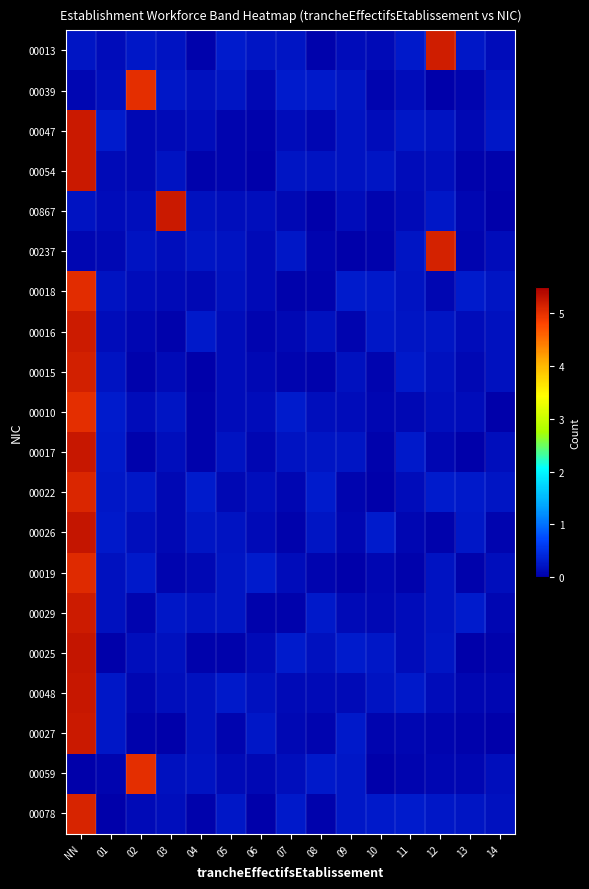

Which series changed the most between 06 and 10?

00078